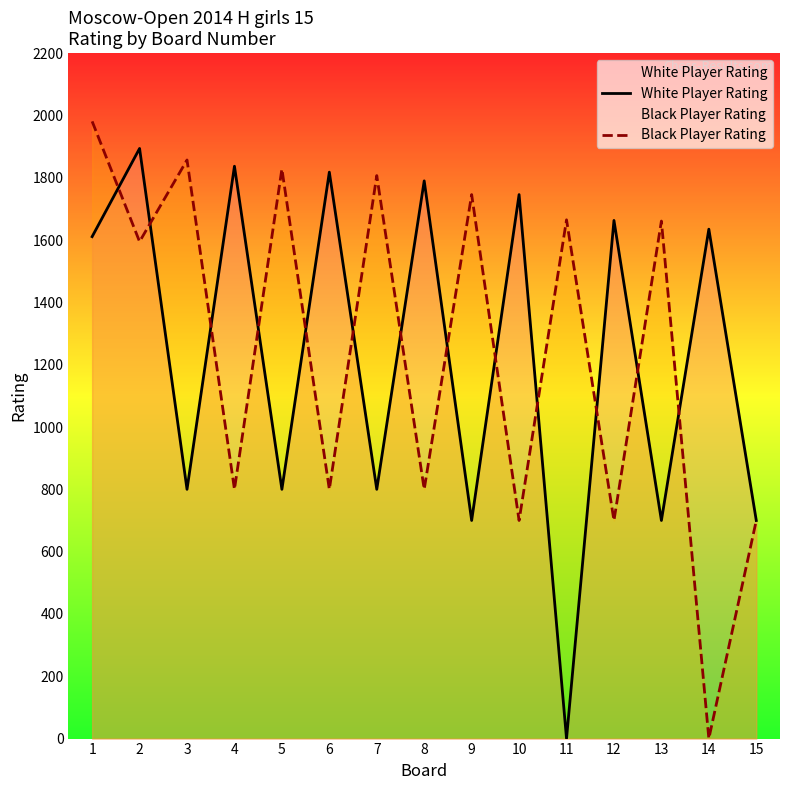

What is the maximum value for White Player Rating?

1894